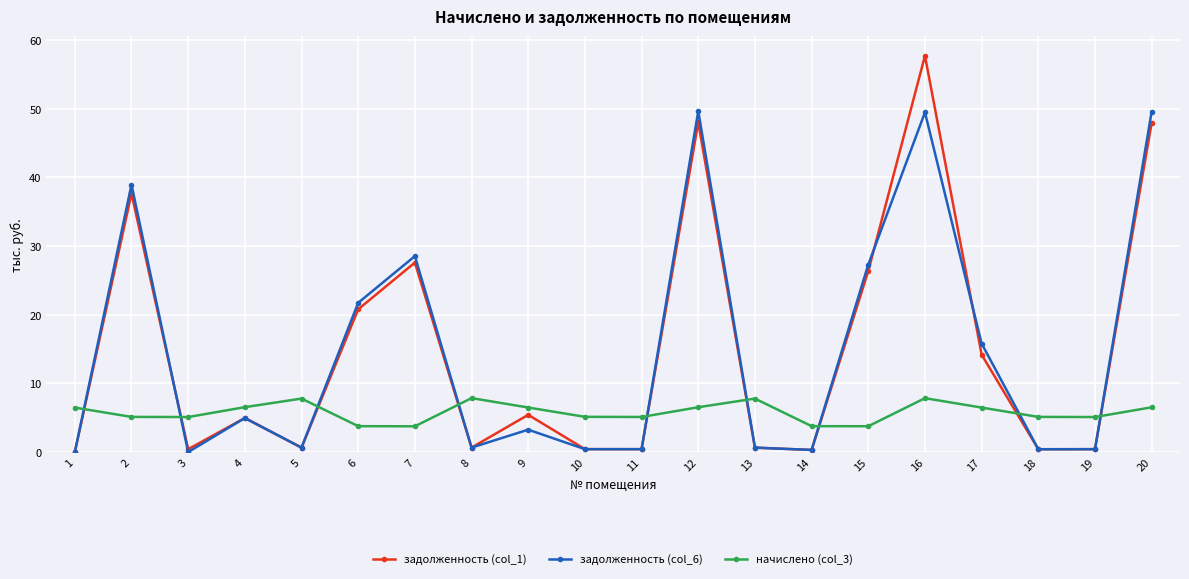

How many lines are shown in the chart?

3